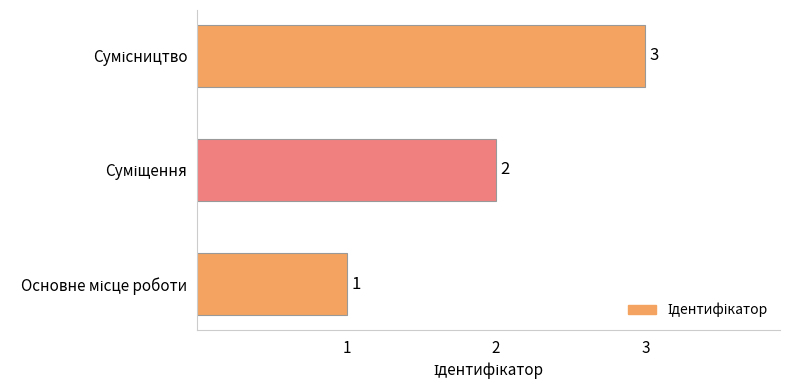

What is the sum of all values?

6